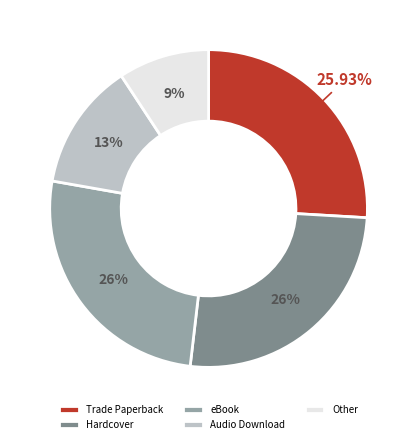

What percentage is NOT represented by Other?

90.7%